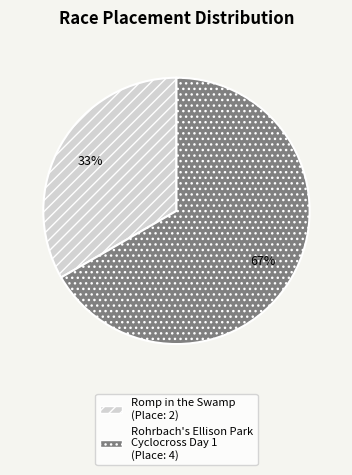

Is it true that Rohrbach's Ellison Park Cyclocross Day 1 is 58% of the pie?

False